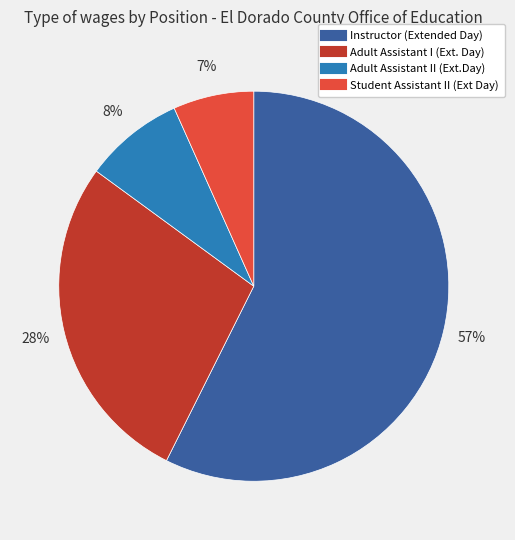

Which category has the smallest portion of the pie?

Student Assistant II (Ext Day)